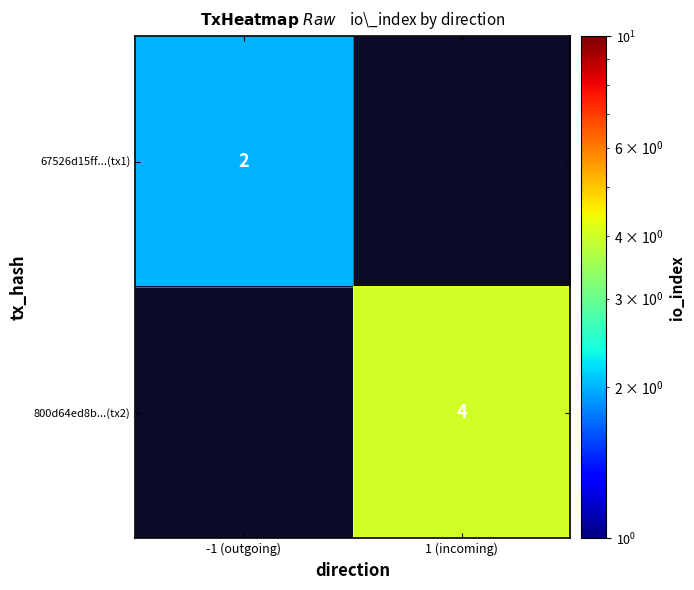

The value of 800d64ed8b...(tx2) at 1 (incoming) is 4. True or false?

True